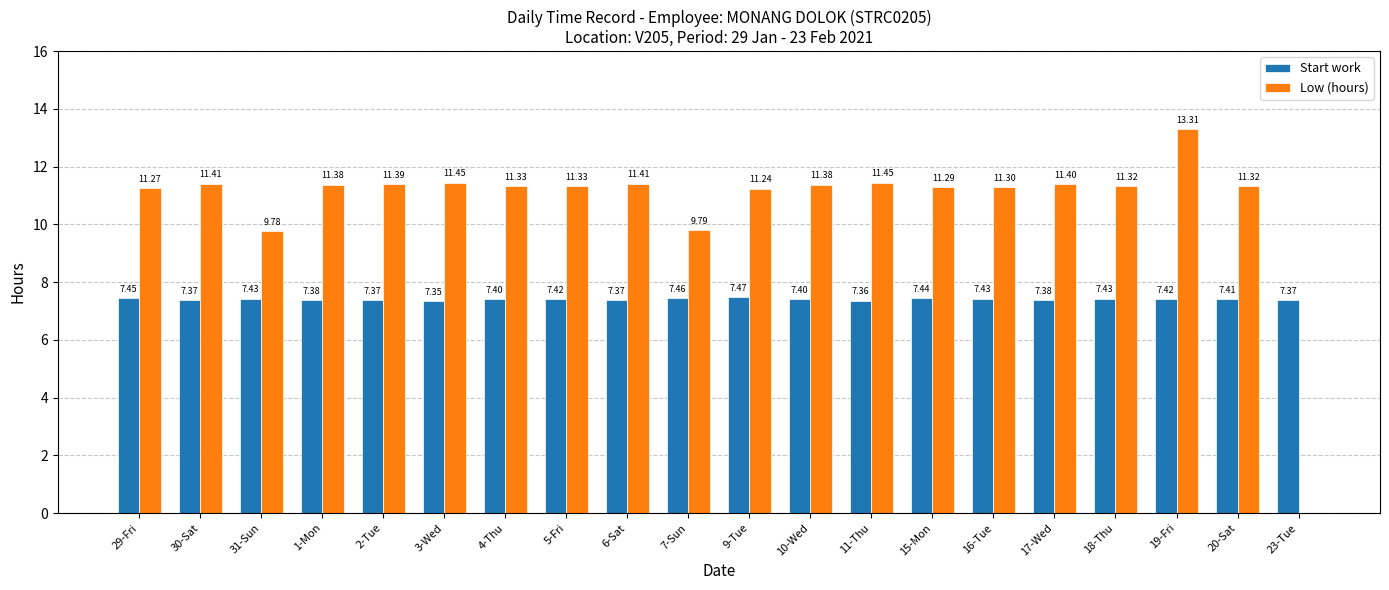

Between 3-Wed and 17-Wed, which series saw the biggest shift?

Low (hours)